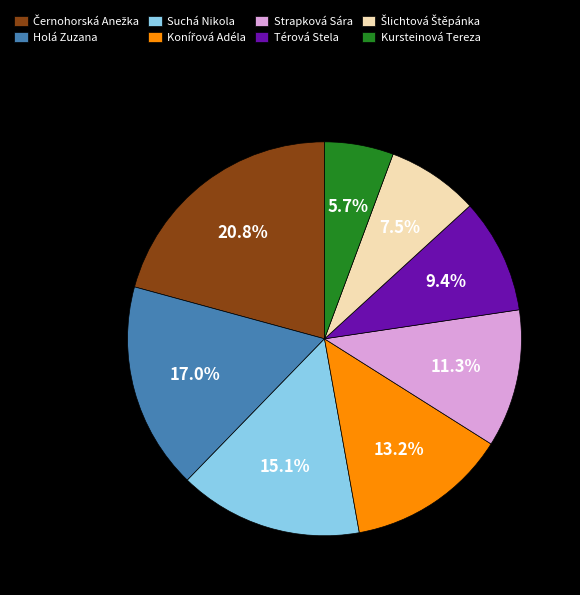

Is there any slice that represents more than half of the pie?

No